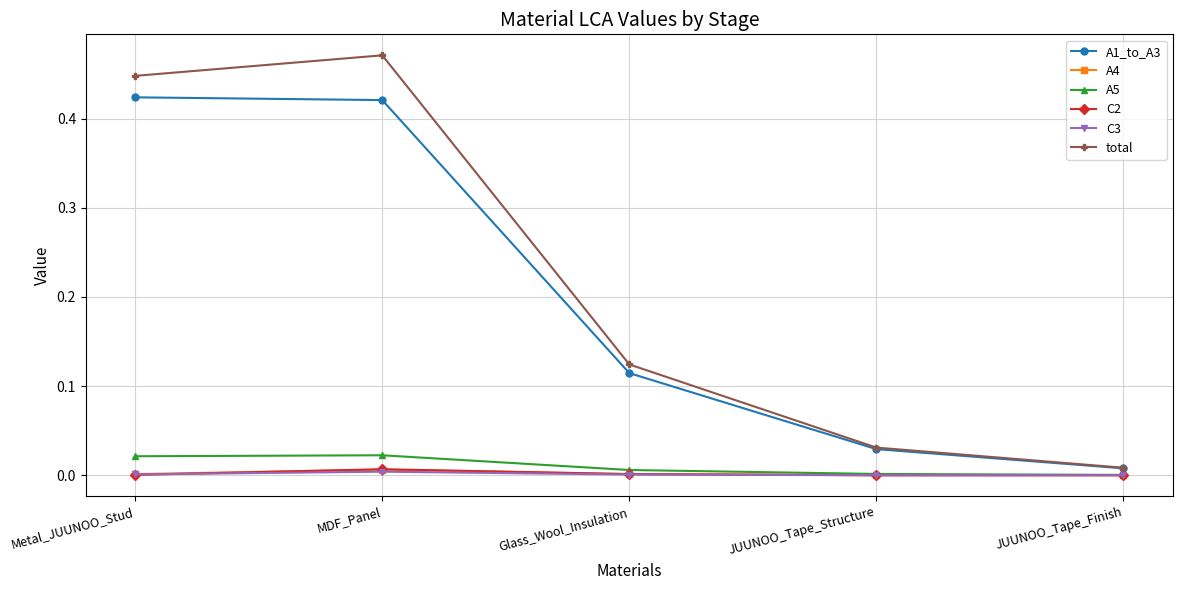

True or false: A5 has a value of 0.0 at Metal_JUUNOO_Stud.

True